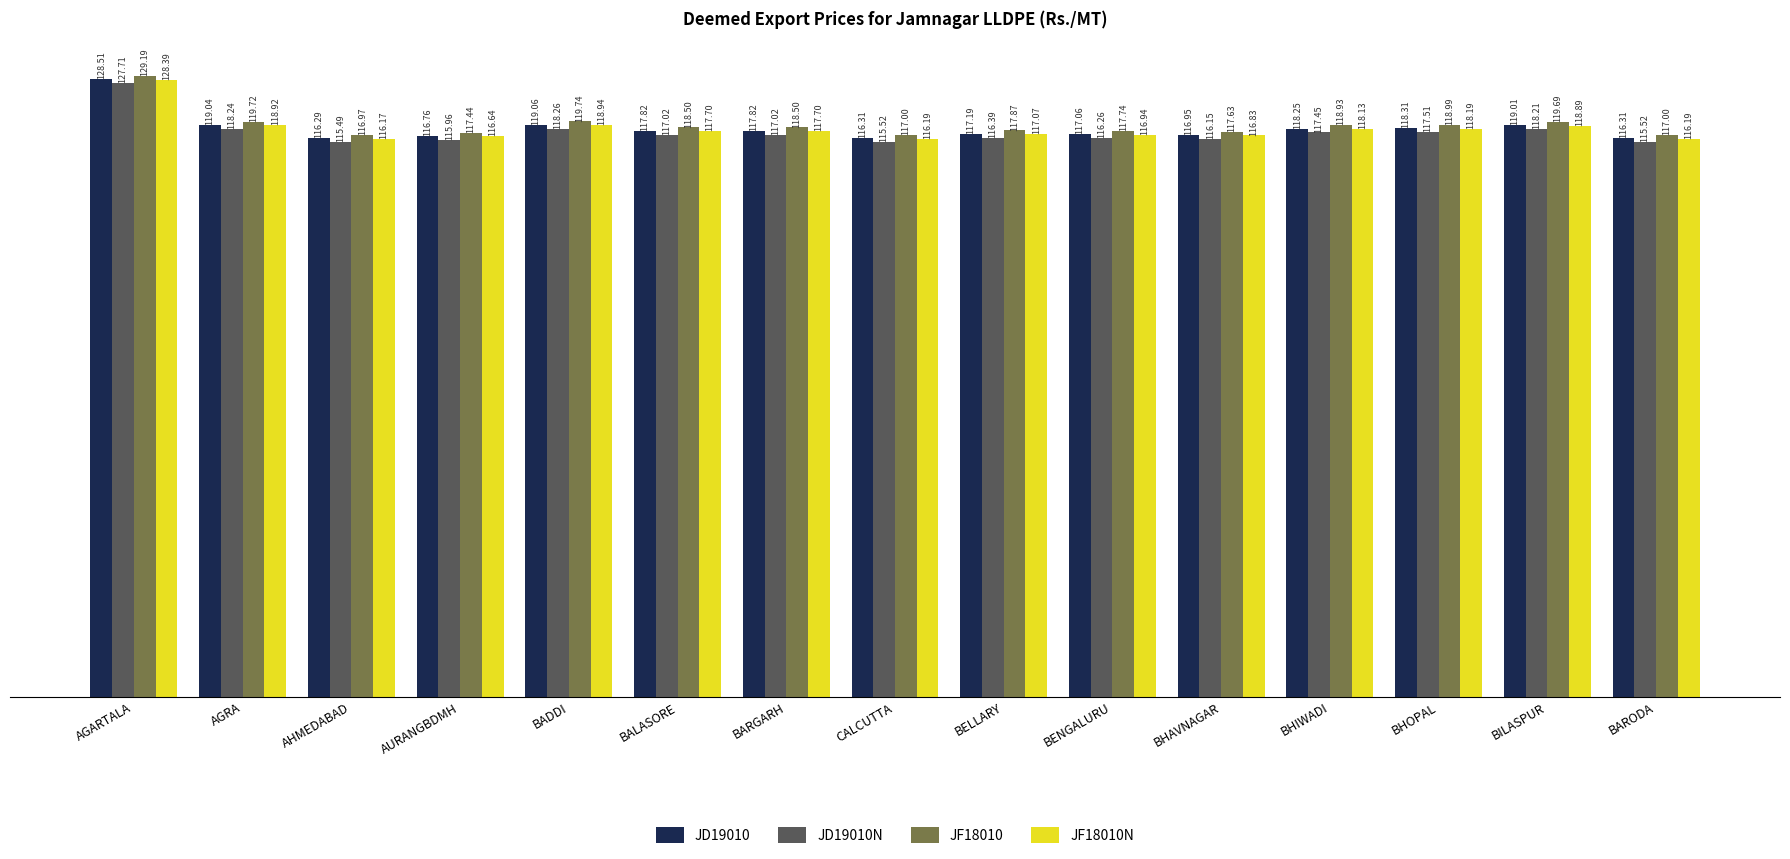

Are the bars horizontal?

No